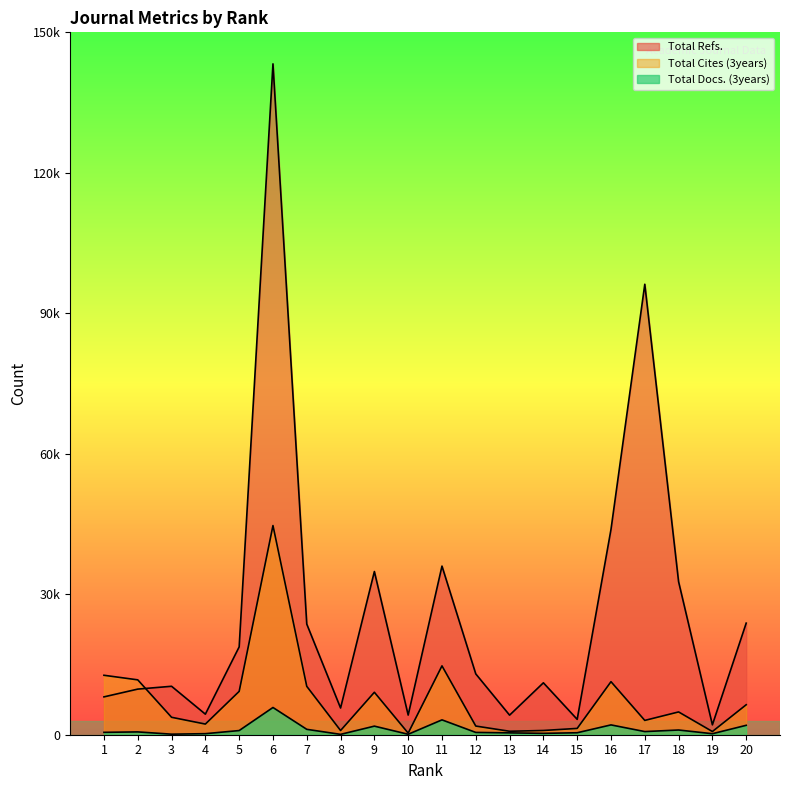

What is the average value of the Total Refs. series?

26459